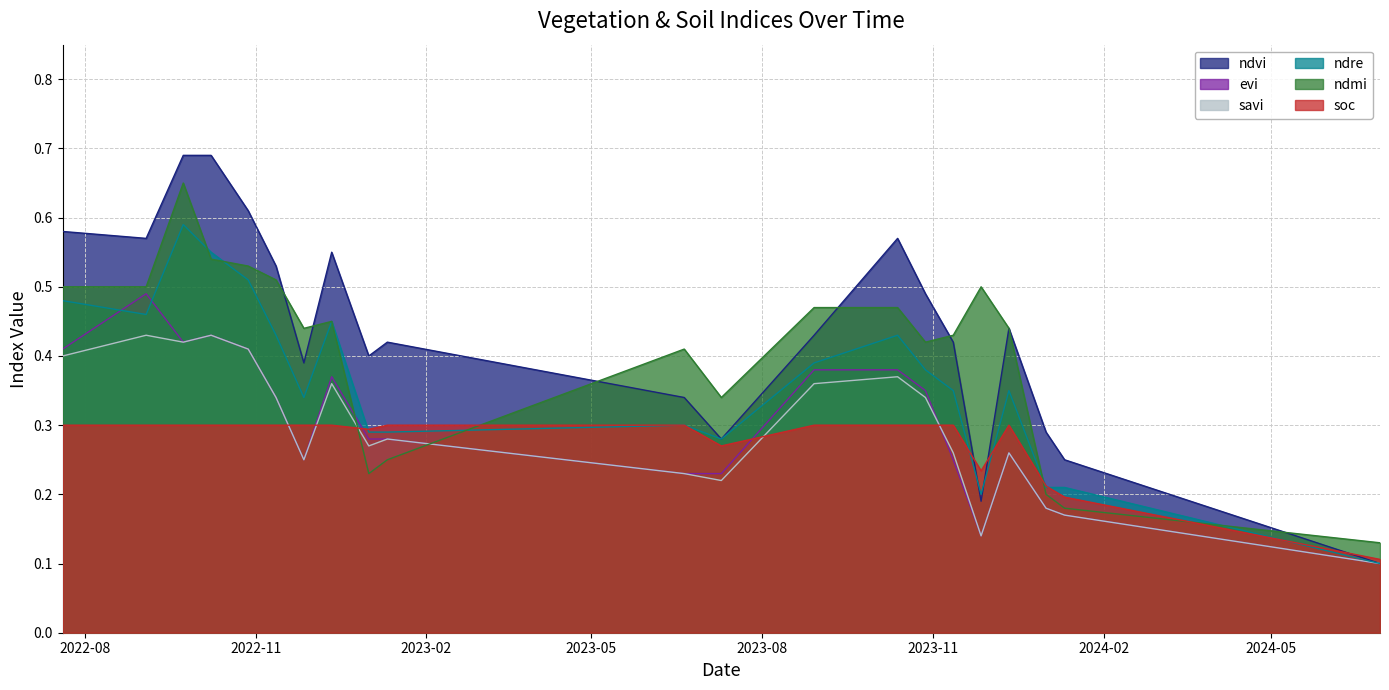

What are all the series names shown in the legend?

ndvi, evi, savi, ndre, ndmi, soc